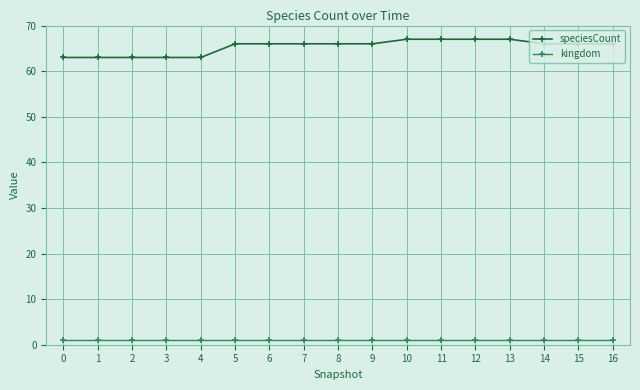

True or false: kingdom and speciesCount intersect in this chart.

False